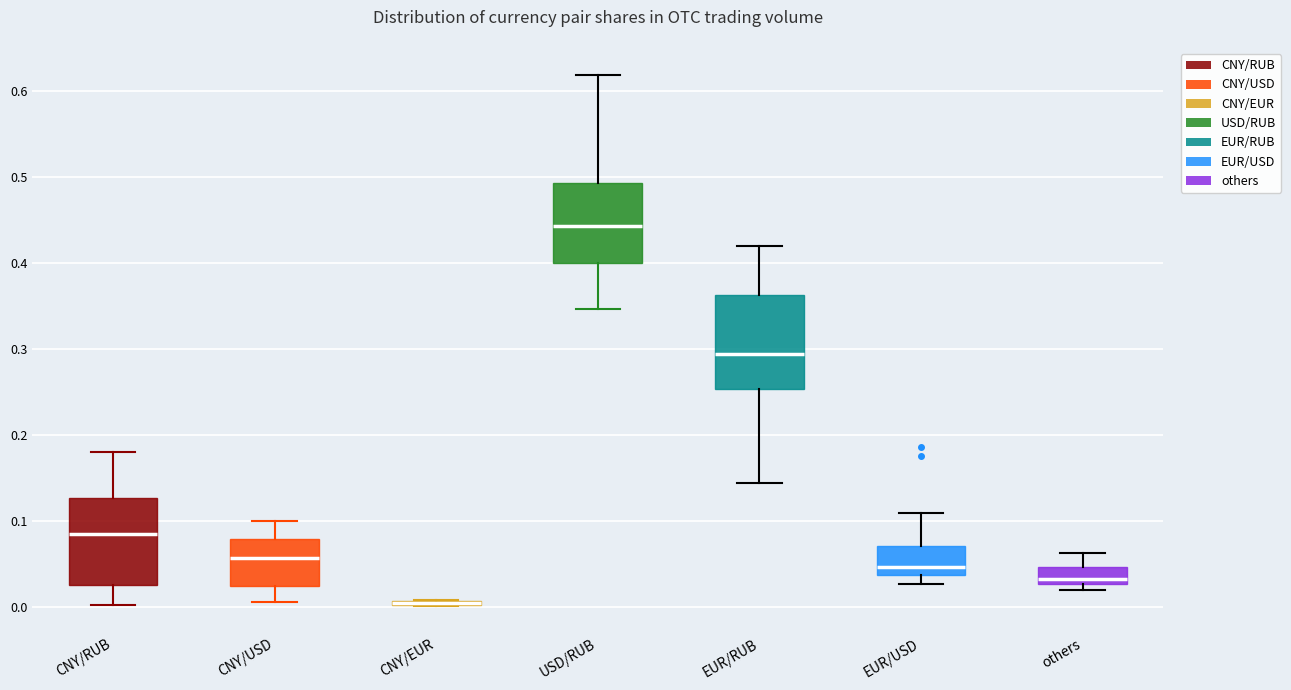

Where does the lower whisker of the box for EUR/USD end on the y-axis? The values are not printed on the chart, so give them approximately, as read against the axis.

0.03